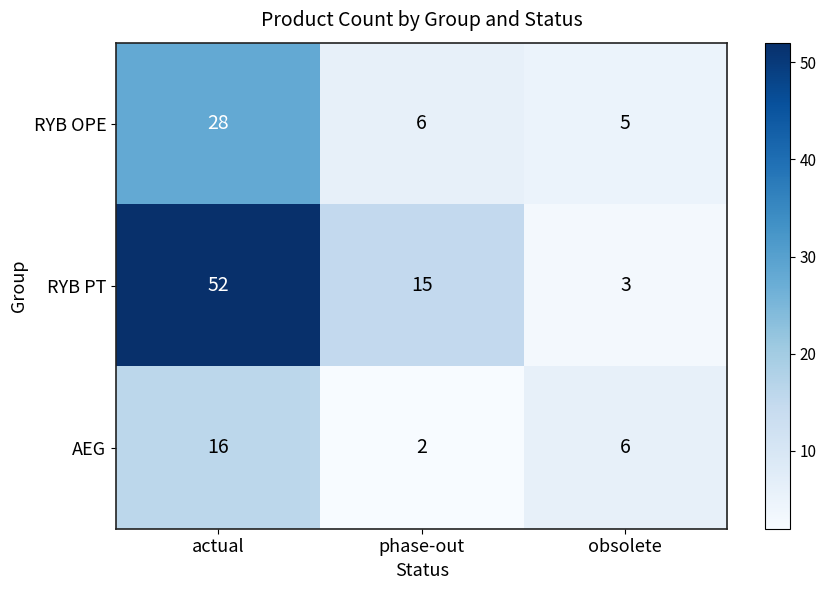

What is the difference between the maximum and minimum values in the RYB OPE series?

23